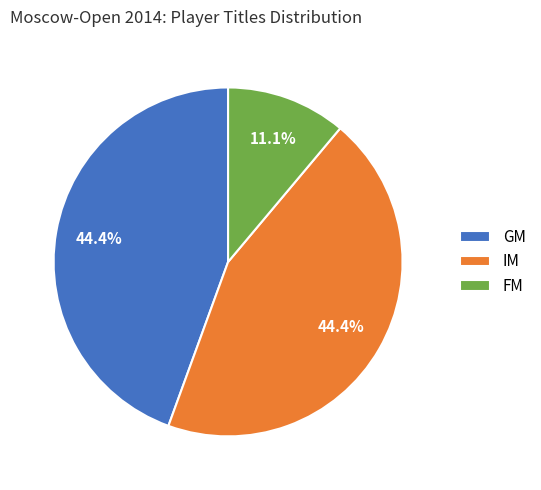

To the nearest percent, what percentage of the pie is GM?

44%